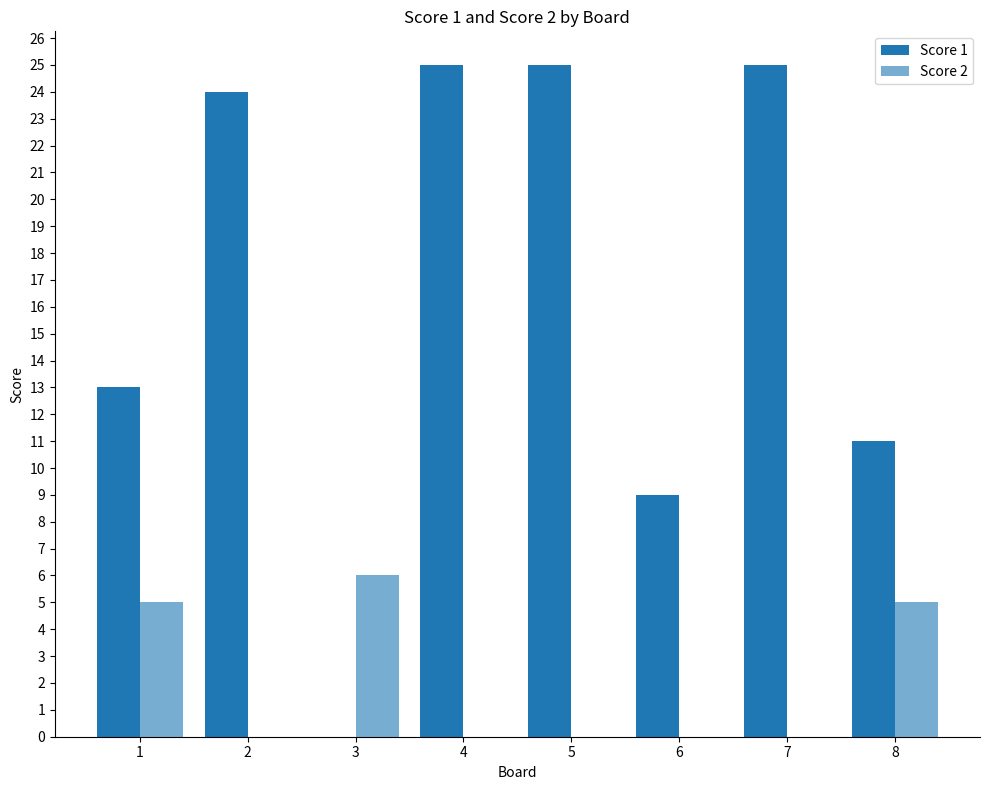

How many Score 2 values are between 0 and 5?

7